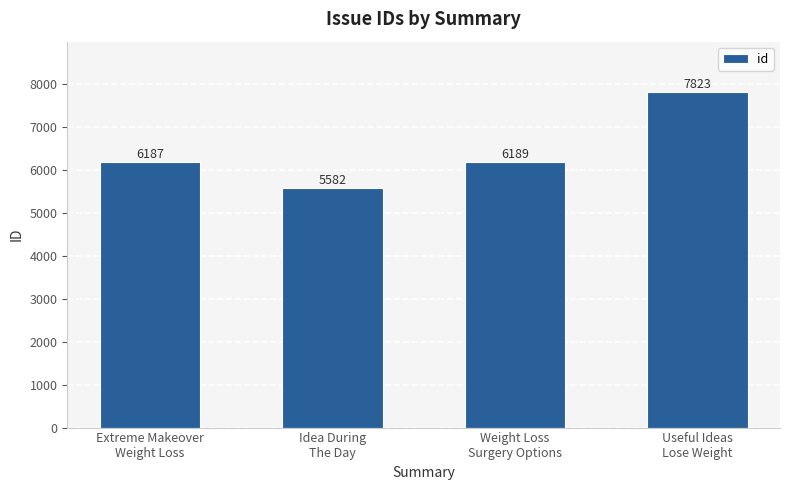

Approximately how many times larger is the value at Extreme Makeover
Weight Loss compared to Weight Loss
Surgery Options?

1.0